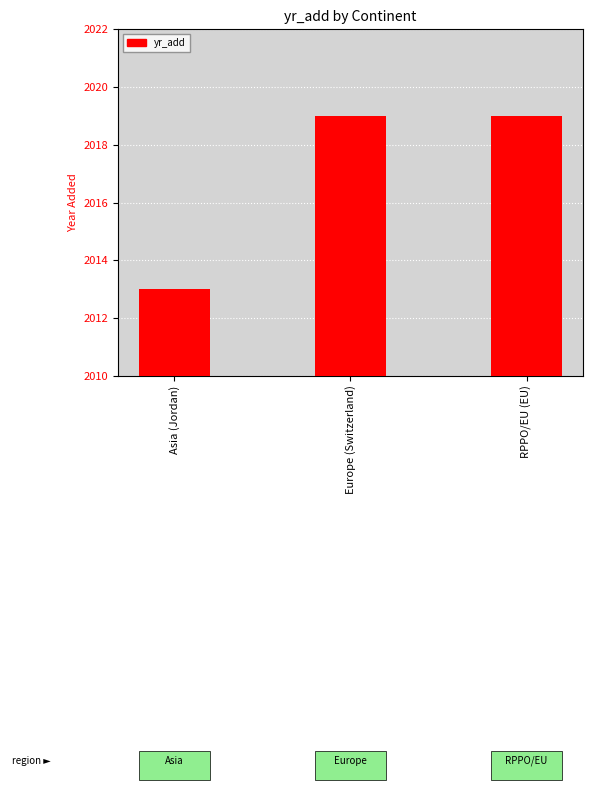

What is the sum of the values at Europe (Switzerland) and Asia (Jordan)?

4032